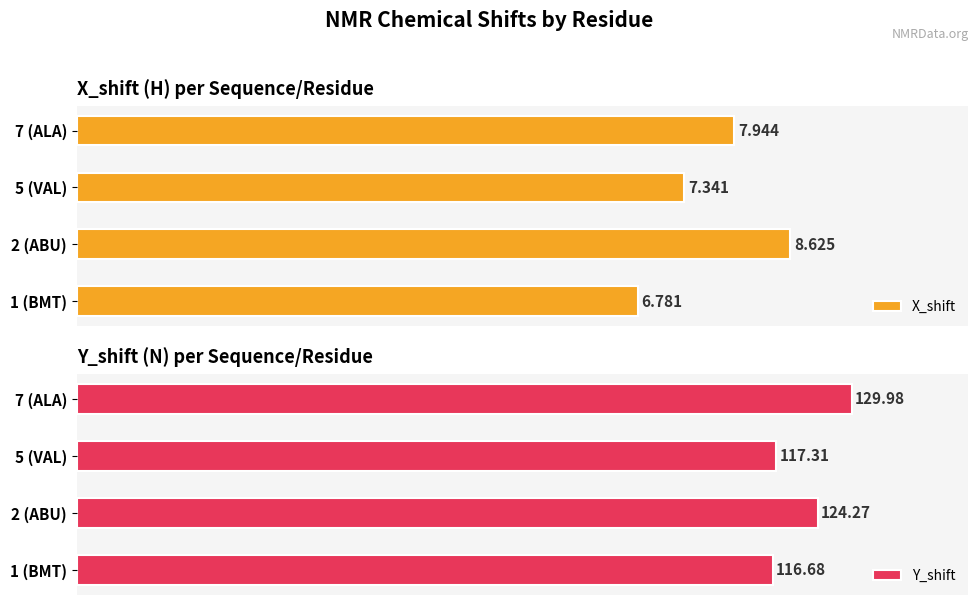

Rank the categories by Y_shift value from highest to lowest.

7 (ALA), 2 (ABU), 5 (VAL), 1 (BMT)